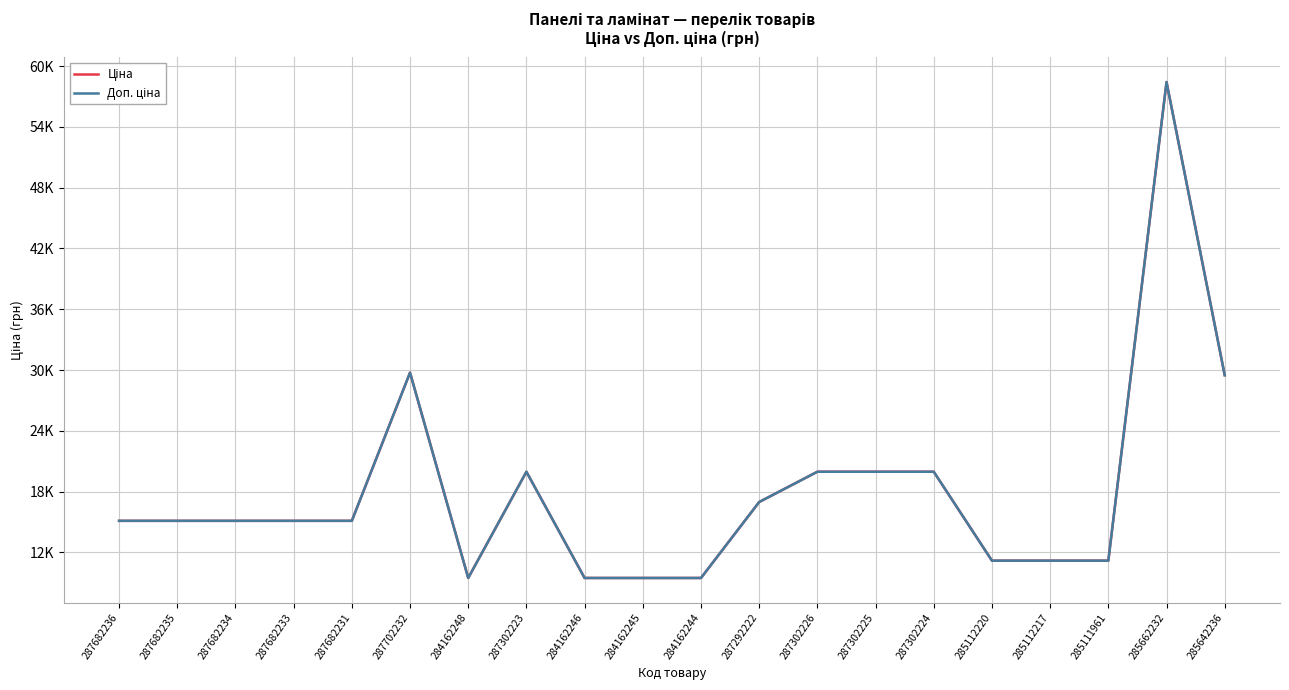

Rank the series at 287682235 from highest to lowest value.

Ціна, Доп. ціна